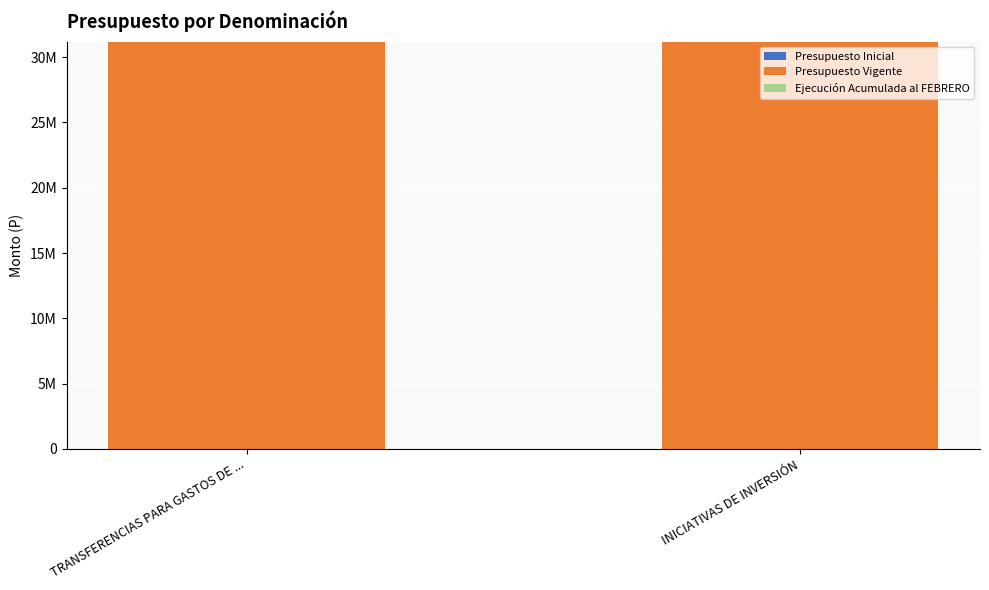

What is the spread (max minus min) of values at INICIATIVAS DE INVERSIÓN?

31195407